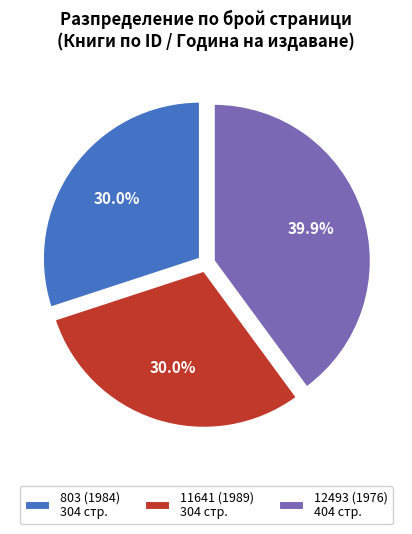

Count the number of slices in the pie.

3